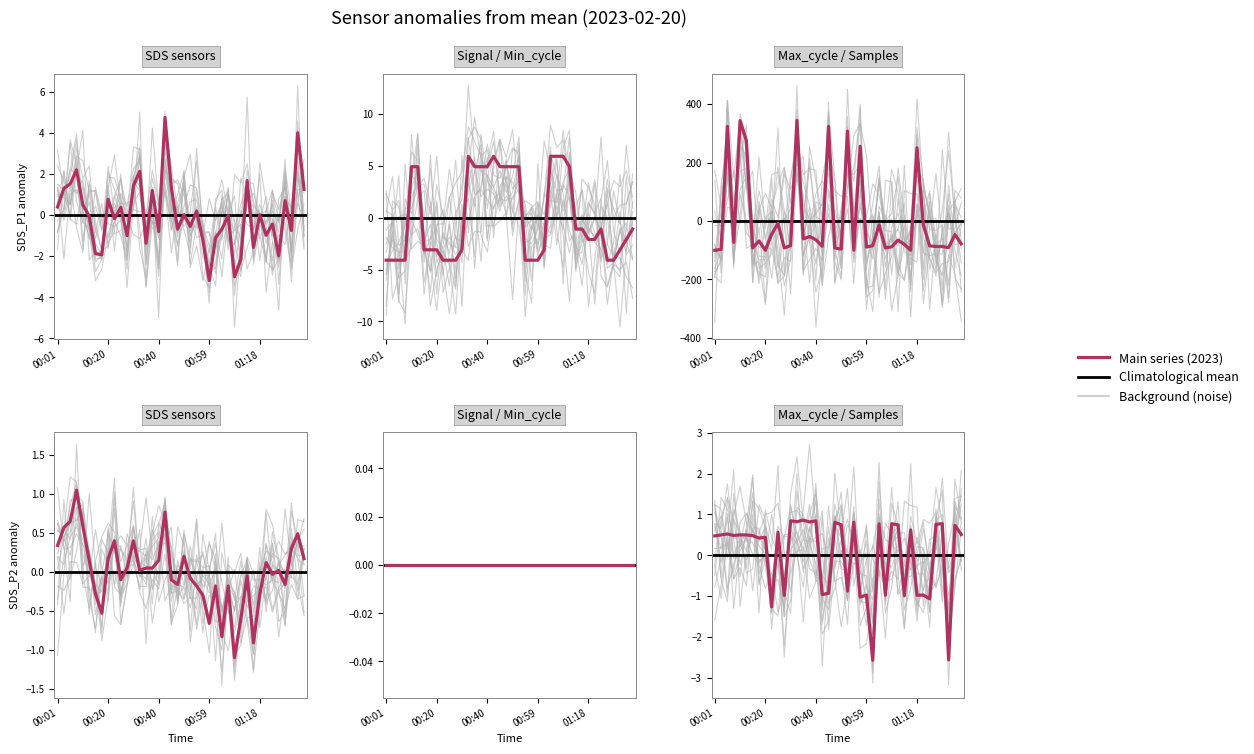

True or false: SDS_P1 has a value of -0.9 at 00:47.

False